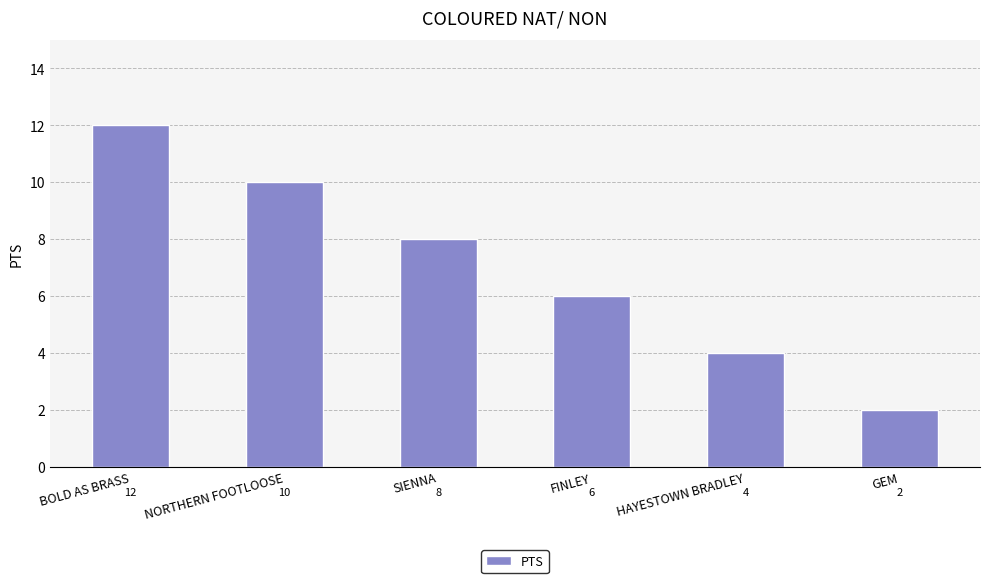

Count the values in the range 4 to 10.

4